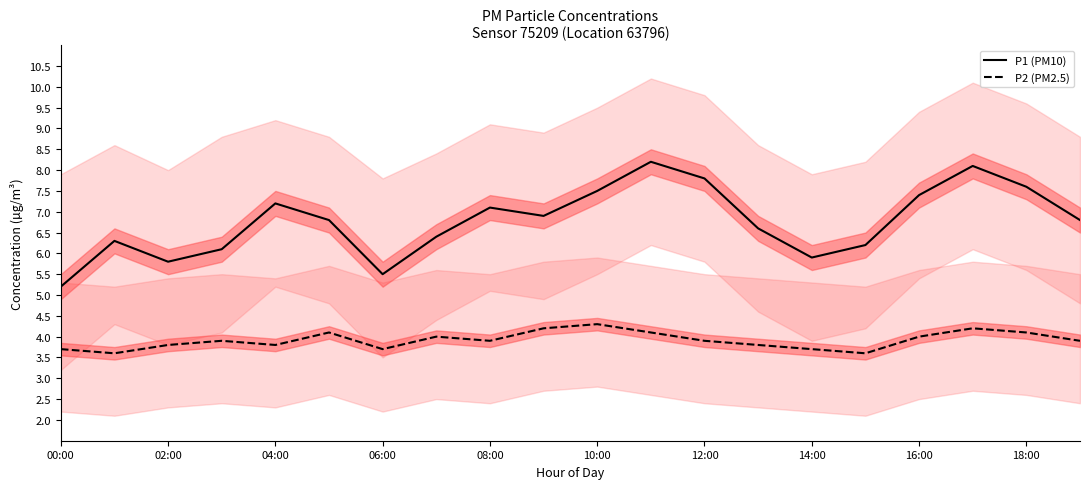

What is the maximum value shown in the chart?

8.2